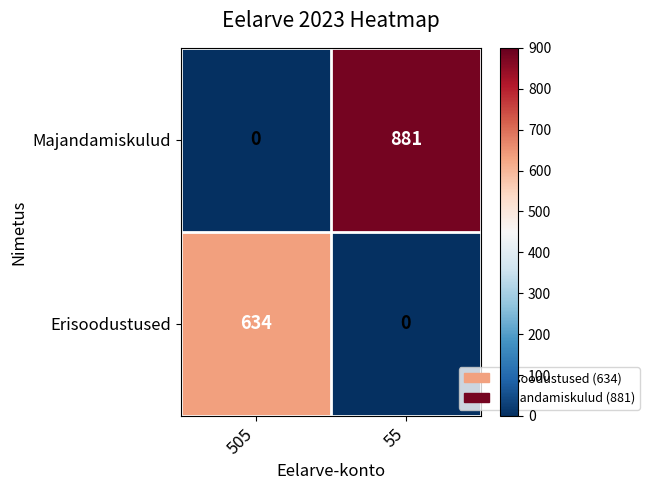

Reading left to right, what are all the values shown in this chart?

Majandamiskulud: 0	881
Erisoodustused: 634	0